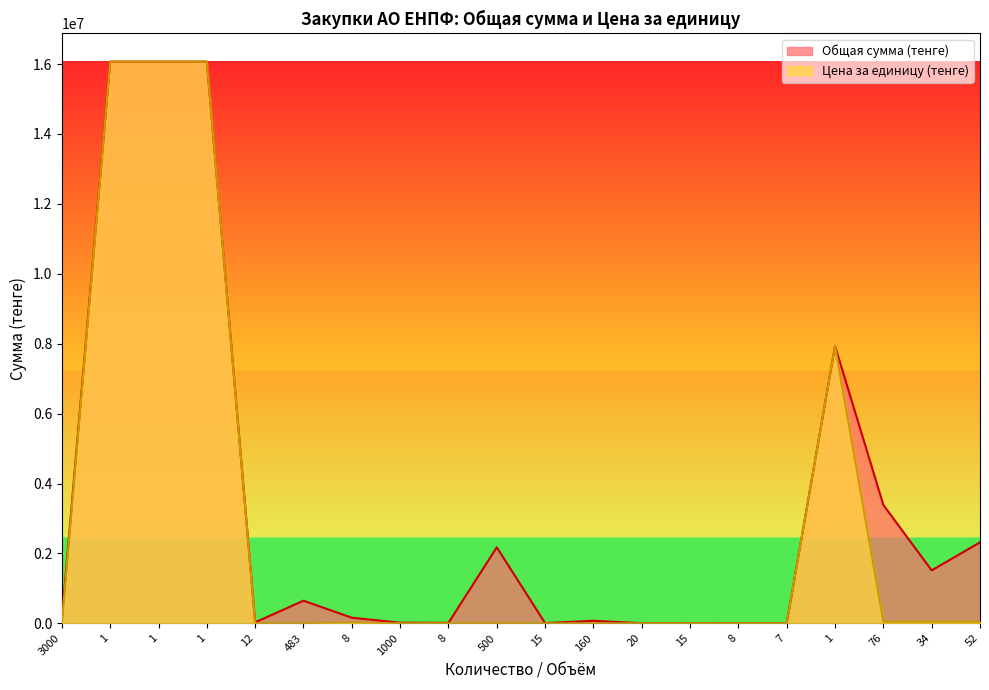

Count the number of data series in this chart.

2